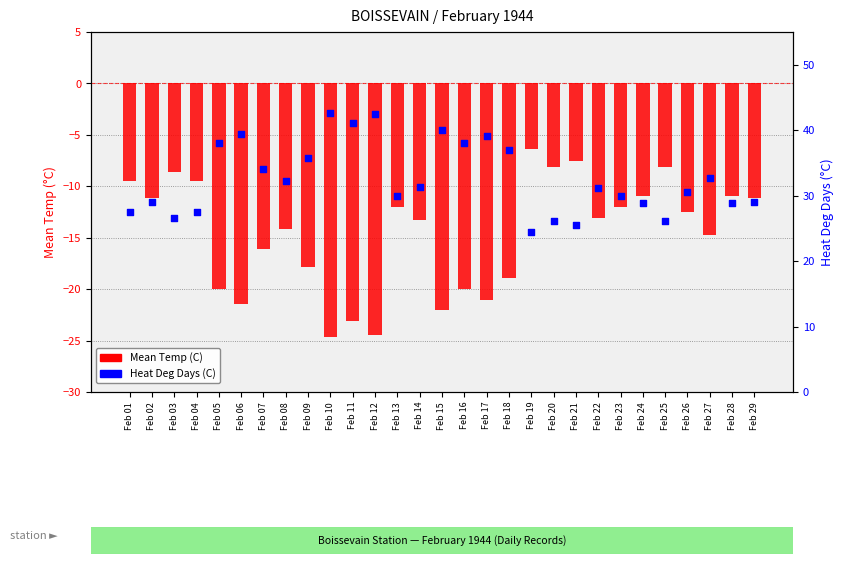

What are all the series names shown in the legend?

Mean Temp (C), Heat Deg Days (C)